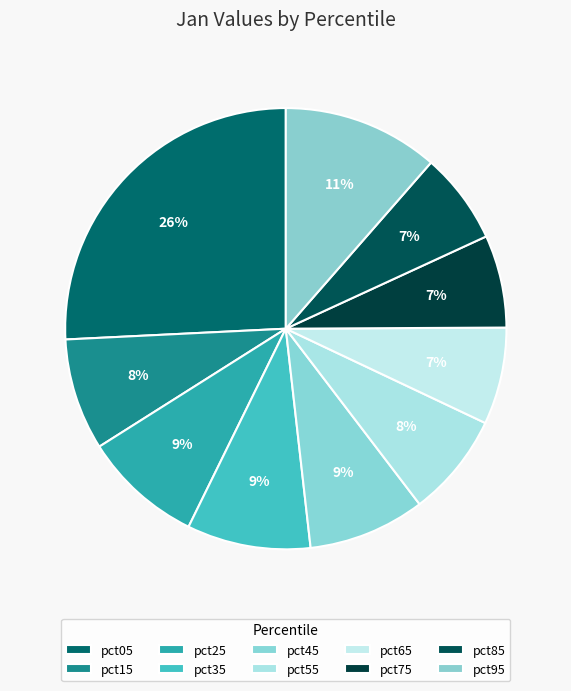

How many slices are in this pie chart?

10